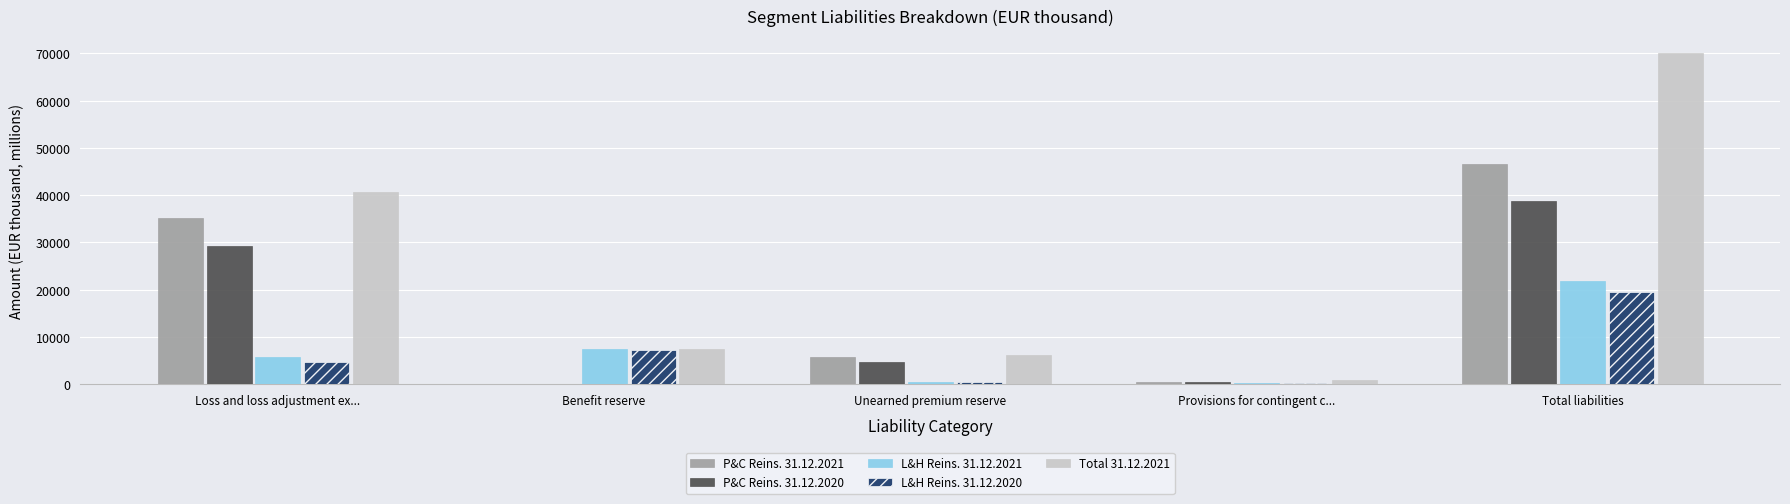

Which category has the highest value across all series?

Total liabilities